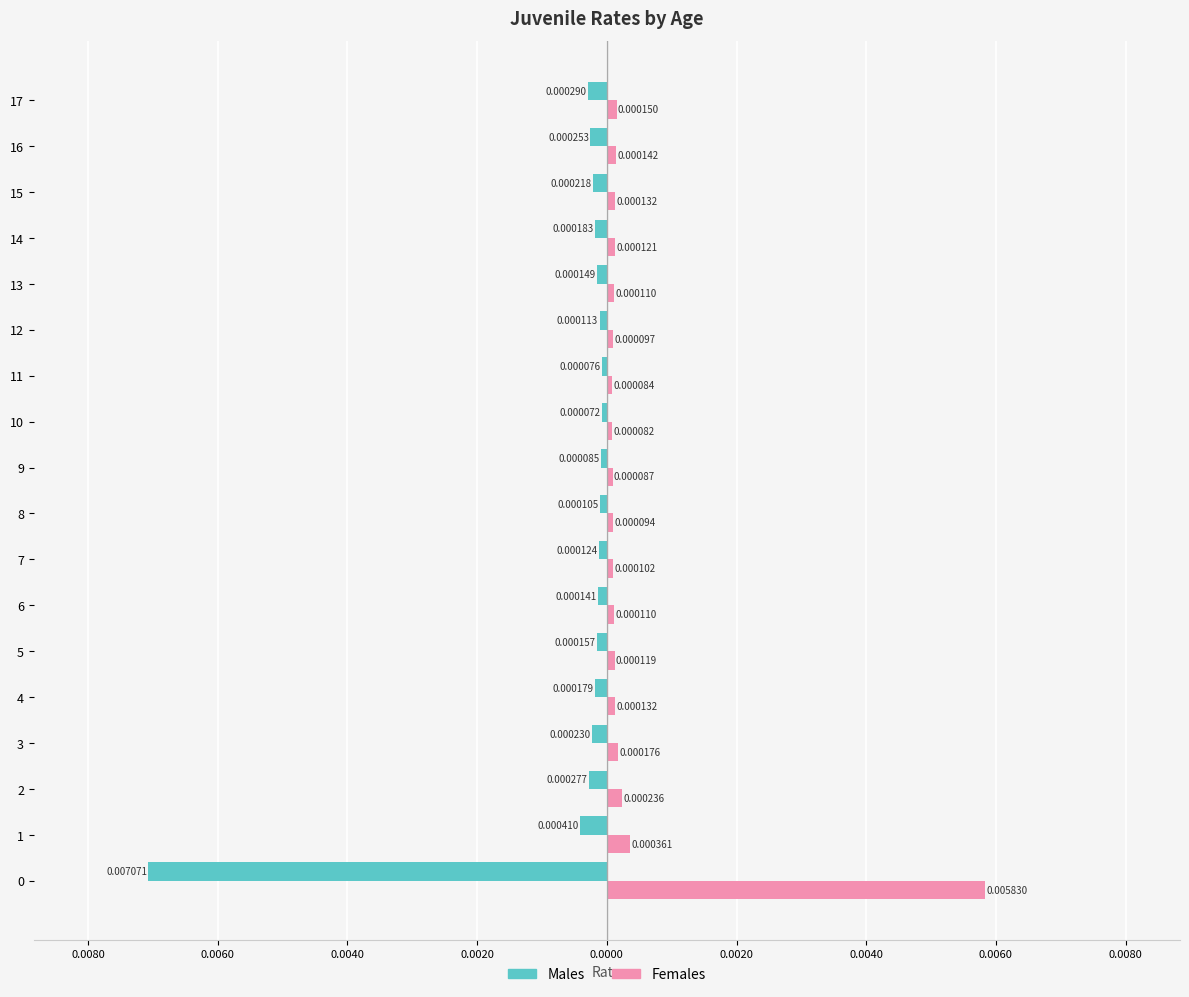

What are all the series names shown in the legend?

Males, Females